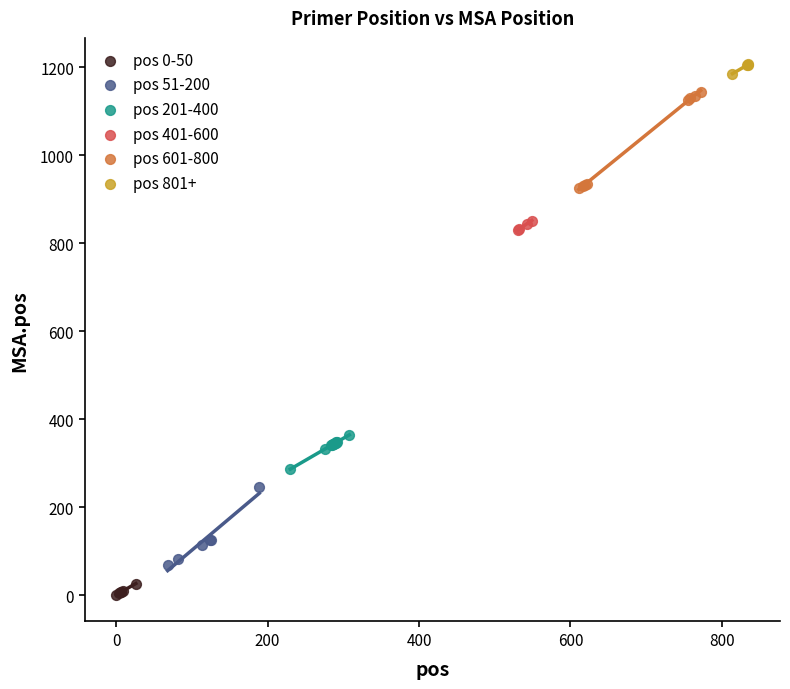

Which series has the widest spread of Y values?

pos 601-800